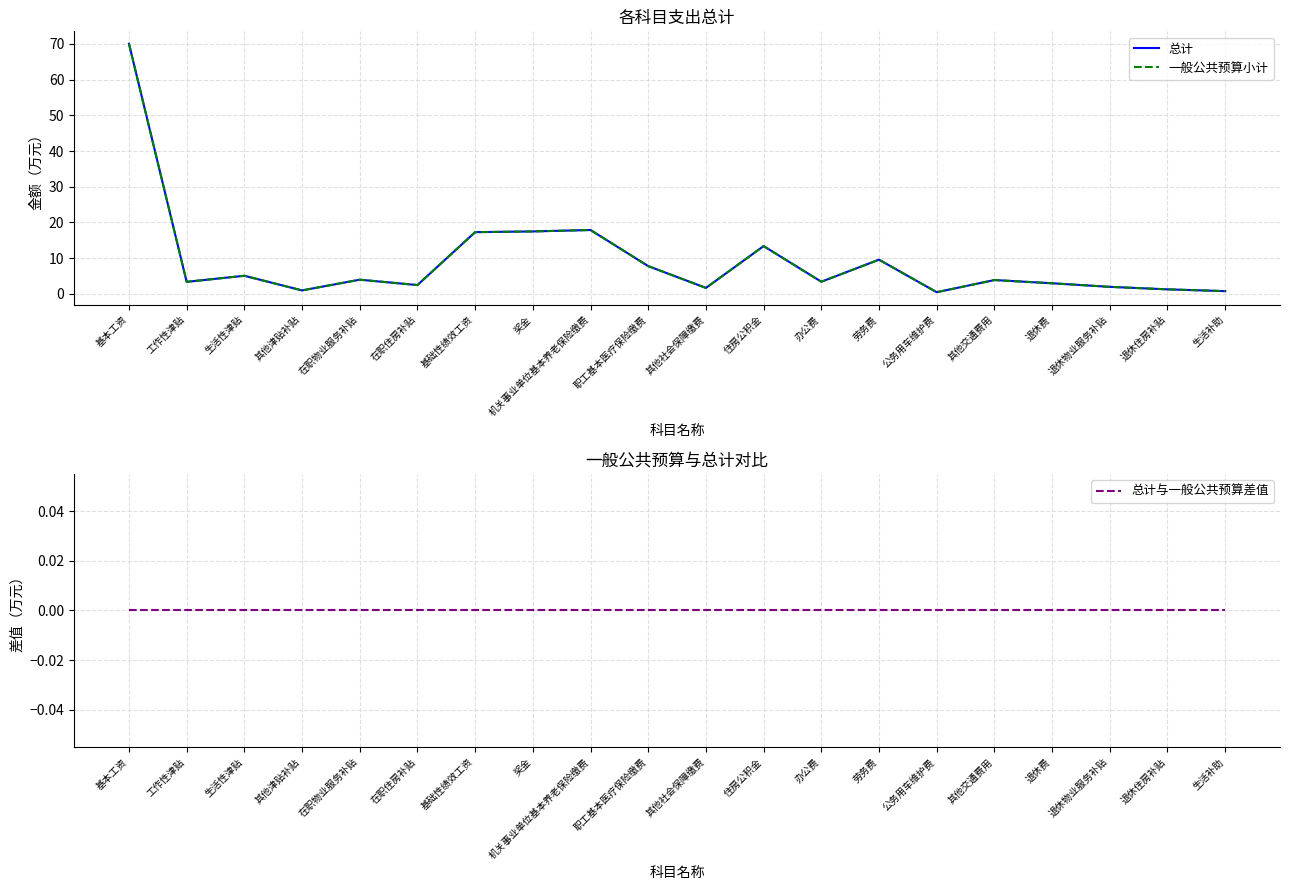

Which label corresponds to the largest value in the chart?

基本工资